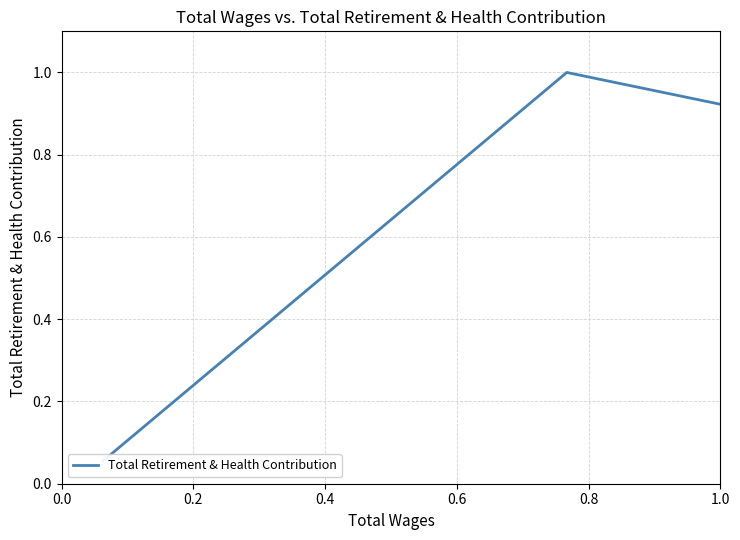

Between 0.0 and 0.2, which is larger?

0.2